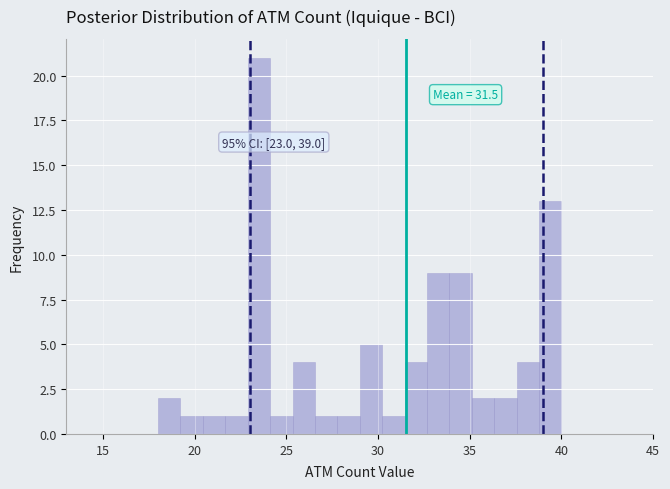

Read against the x-axis, roughly where is the centre of the tallest bar?

23.5